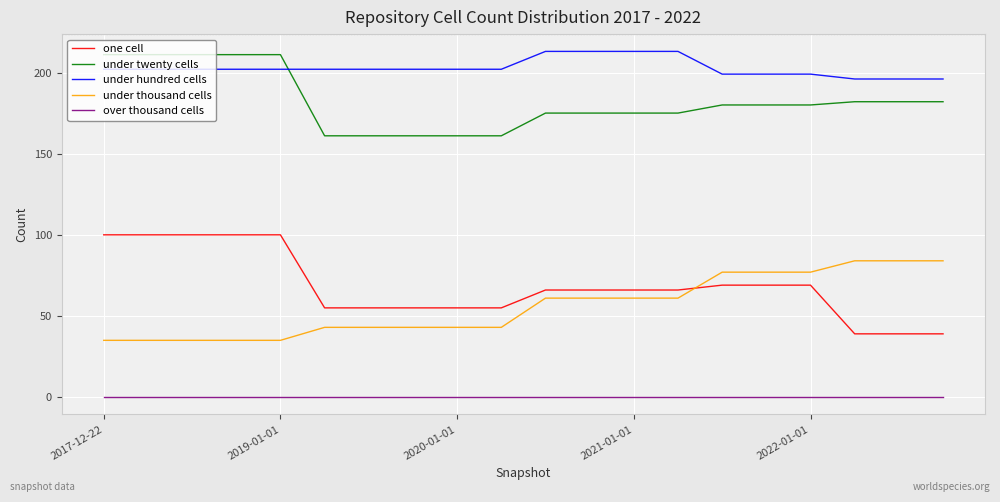

Is this an area chart (filled region under the line)?

No